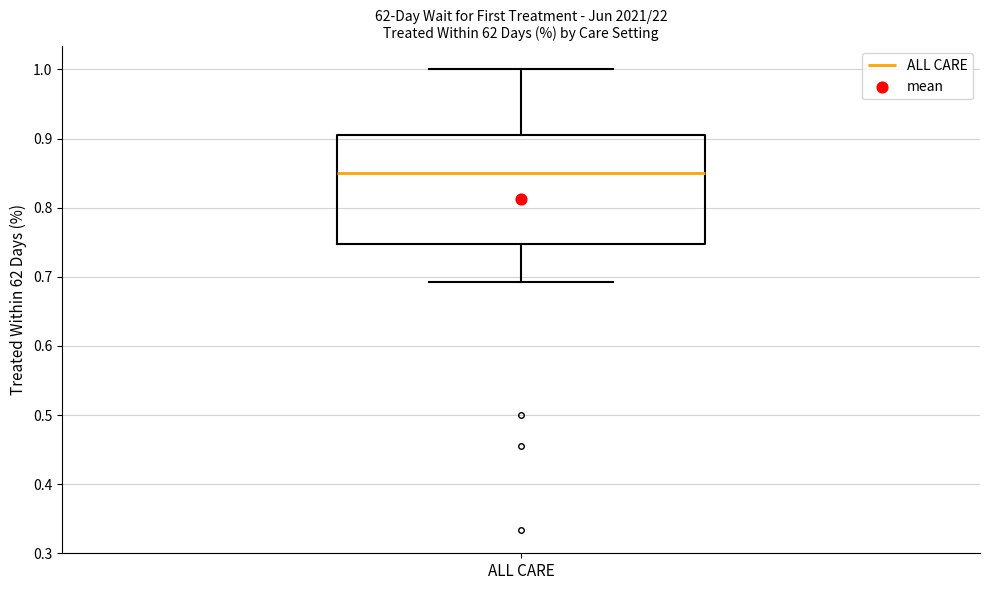

Read this box plot against the y-axis: the position of the median line, the range covered by the box, and the ends of both whiskers. The values are not printed on the chart, so give them approximately, as read against the axis.

median 0.85, box 0.75 to 0.90, whiskers 0.69 to 1.00